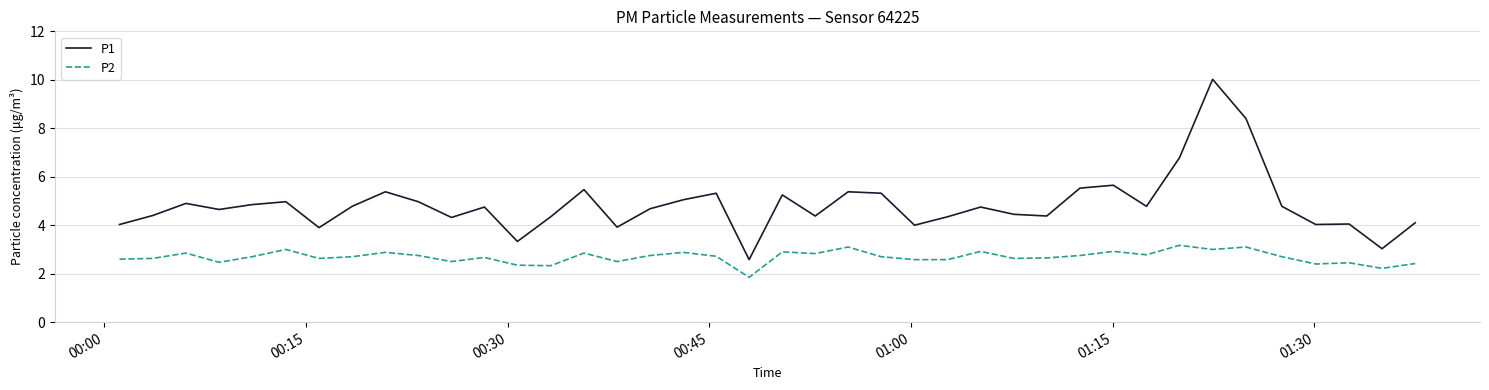

List the series in order of their peak value, highest first.

P1, P2